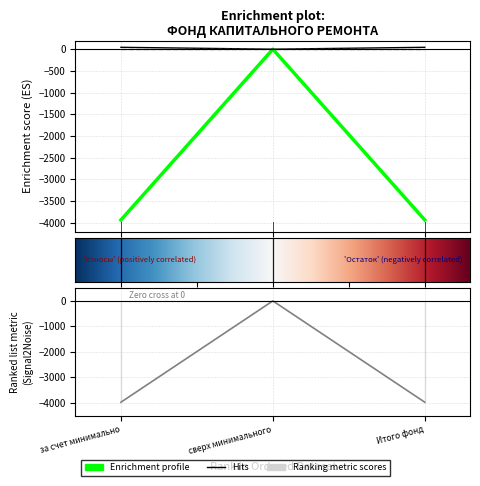

What is the label of the 2nd point from the left?

сверх минимального